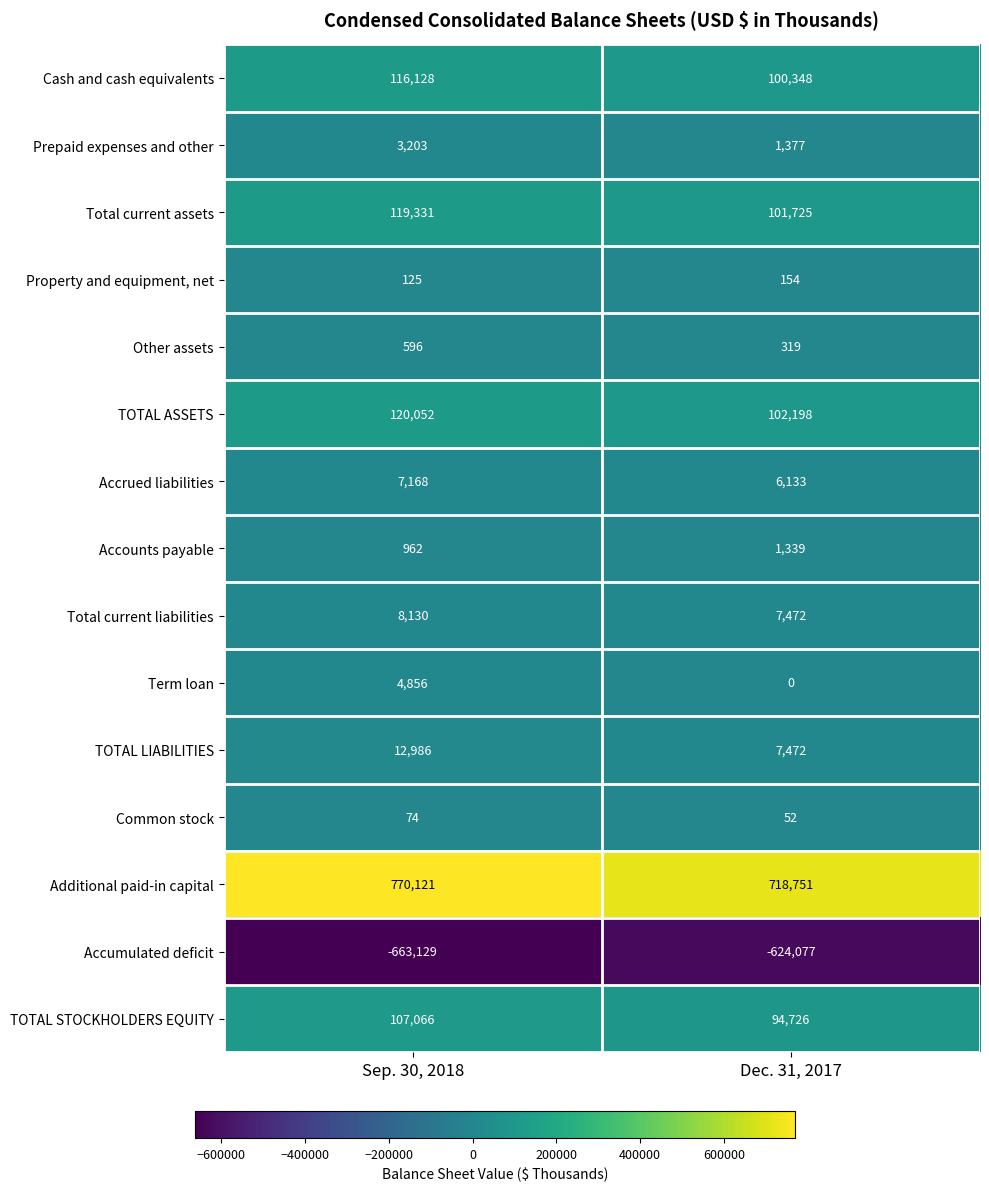

Read the Accrued liabilities value at Sep. 30, 2018, to the nearest 100.

7200